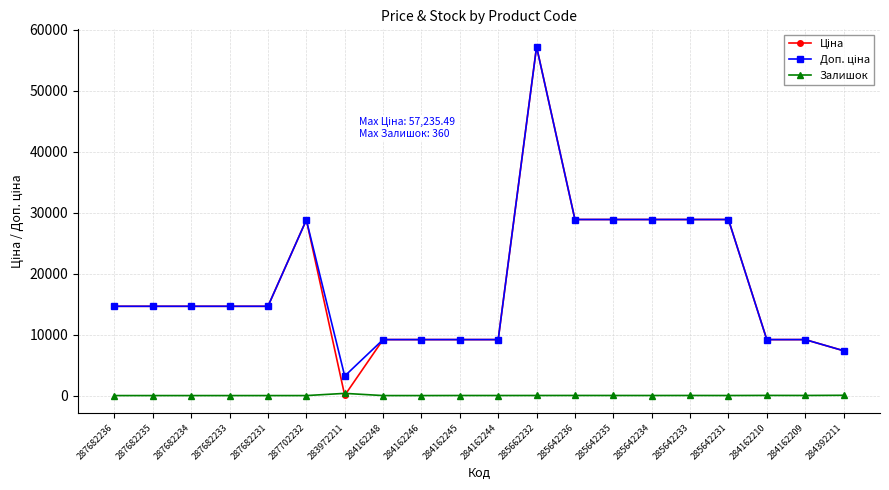

At which category is the sum across all series the highest?

285662232